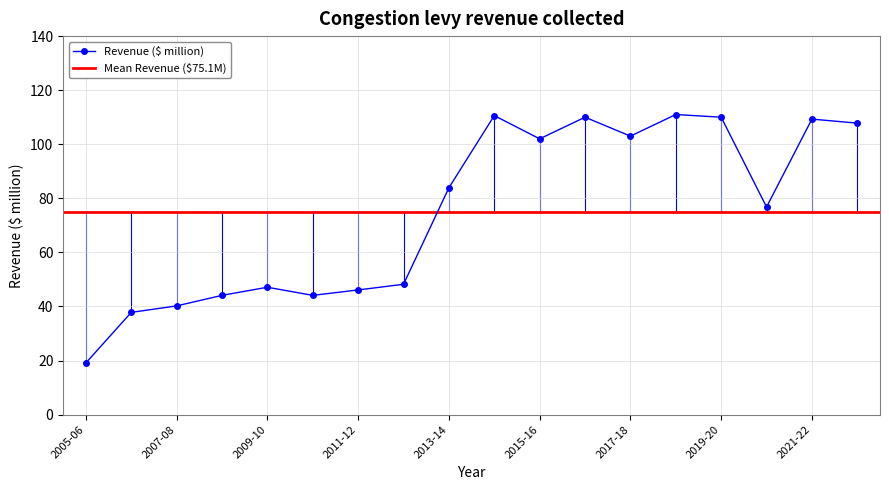

Reading right to left, extract all data points from this chart.

107.8	109.3	76.8	110.0	111.0	103.0	110.0	102.0	110.6	83.9	48.2	46.1	44.1	47.1	44.1	40.2	37.8	19.1